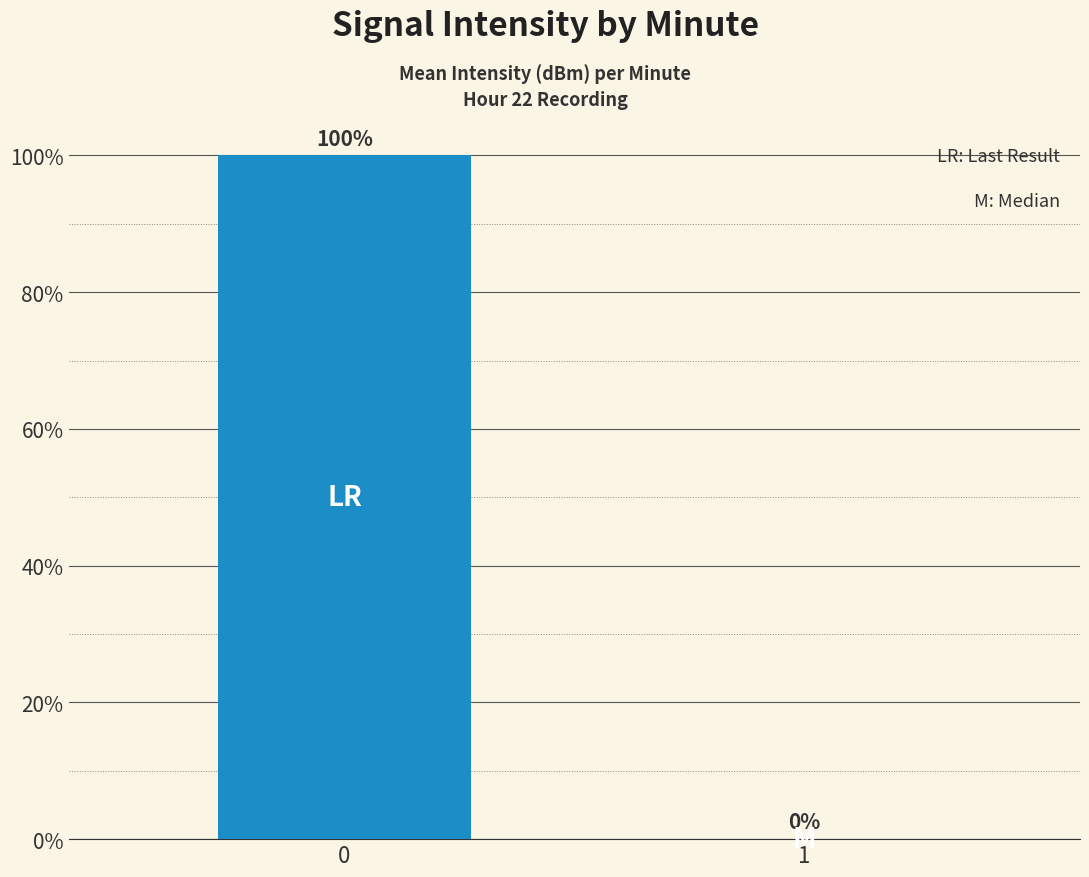

What is the sum of the values at 1 and 0?

100